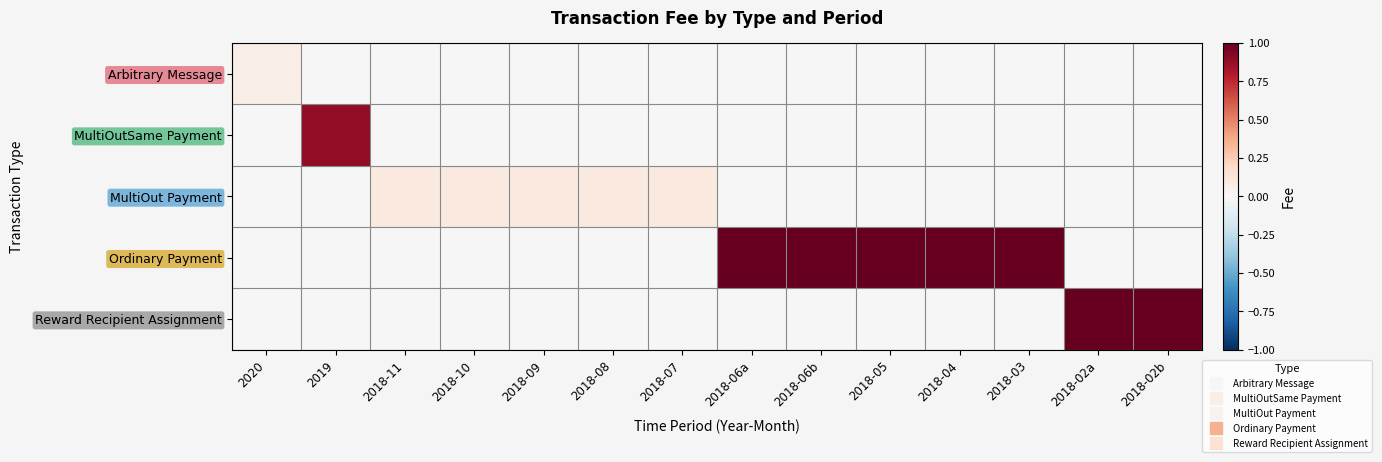

Reading left to right, list all the values displayed in this chart.

Arbitrary Message: 2020=0.1	2019=0.0	2018-11=0.0	2018-10=0.0	2018-09=0.0	2018-08=0.0	2018-07=0.0	2018-06a=0.0	2018-06b=0.0	2018-05=0.0	2018-04=0.0	2018-03=0.0	2018-02a=0.0	2018-02b=0.0
MultiOutSame Payment: 2020=0.0	2019=0.9	2018-11=0.0	2018-10=0.0	2018-09=0.0	2018-08=0.0	2018-07=0.0	2018-06a=0.0	2018-06b=0.0	2018-05=0.0	2018-04=0.0	2018-03=0.0	2018-02a=0.0	2018-02b=0.0
MultiOut Payment: 2020=0.0	2019=0.0	2018-11=0.1	2018-10=0.1	2018-09=0.1	2018-08=0.1	2018-07=0.1	2018-06a=0.0	2018-06b=0.0	2018-05=0.0	2018-04=0.0	2018-03=0.0	2018-02a=0.0	2018-02b=0.0
Ordinary Payment: 2020=0.0	2019=0.0	2018-11=0.0	2018-10=0.0	2018-09=0.0	2018-08=0.0	2018-07=0.0	2018-06a=1.0	2018-06b=1.0	2018-05=1.0	2018-04=1.0	2018-03=1.0	2018-02a=0.0	2018-02b=0.0
Reward Recipient Assignment: 2020=0.0	2019=0.0	2018-11=0.0	2018-10=0.0	2018-09=0.0	2018-08=0.0	2018-07=0.0	2018-06a=0.0	2018-06b=0.0	2018-05=0.0	2018-04=0.0	2018-03=0.0	2018-02a=1.0	2018-02b=1.0